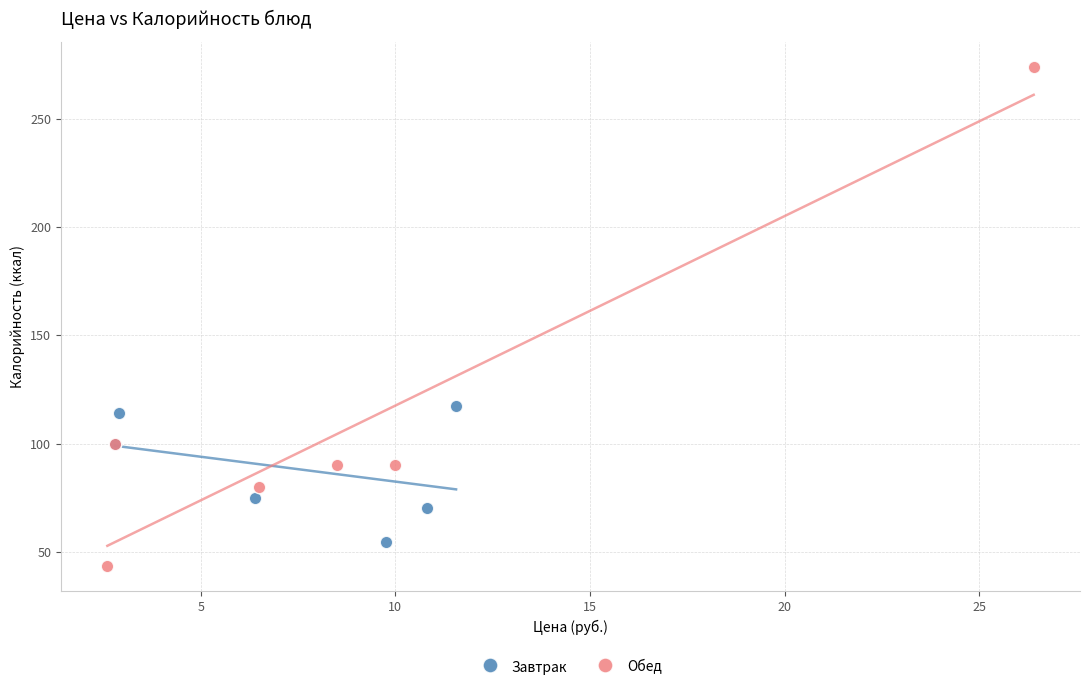

What are all the series names shown in the legend?

Завтрак, Обед